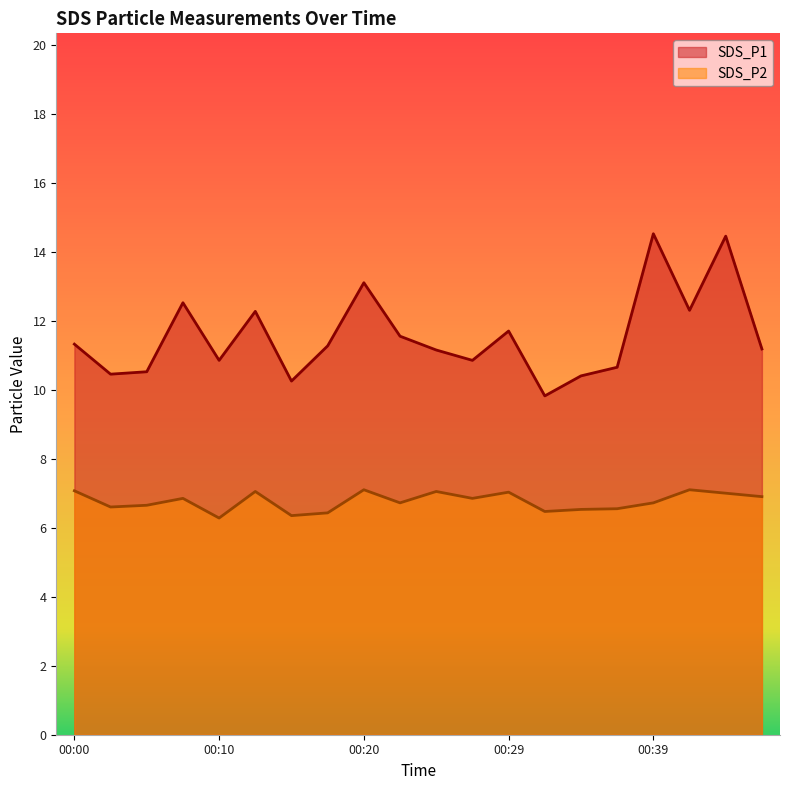

True or false: SDS_P2 has a value of 9.6 at 00:34.

False